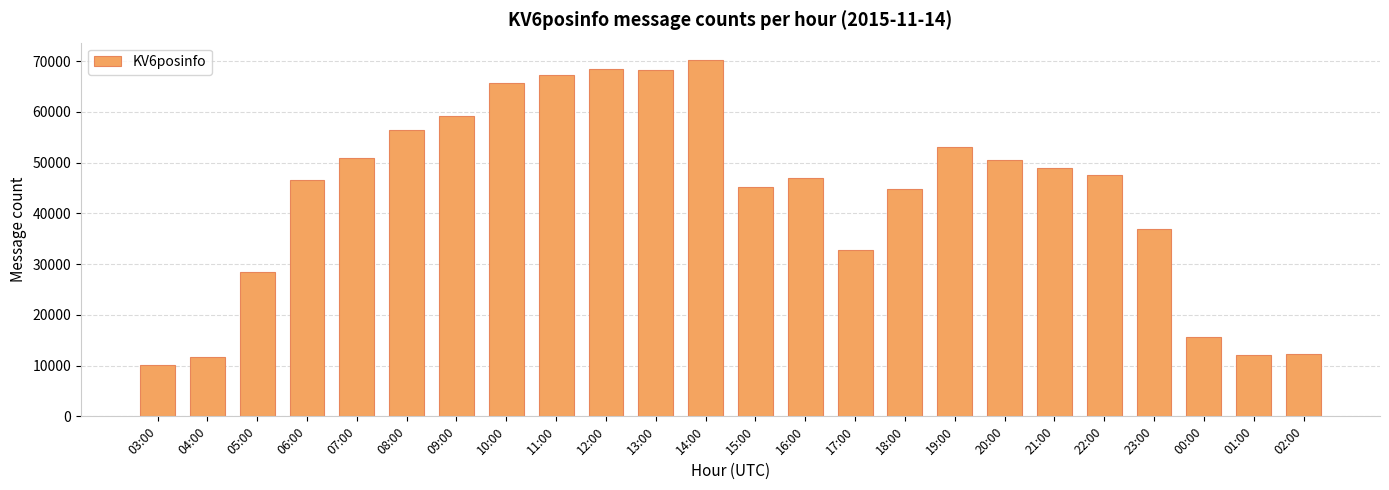

What is the value of the 3rd bar from the left?

28410